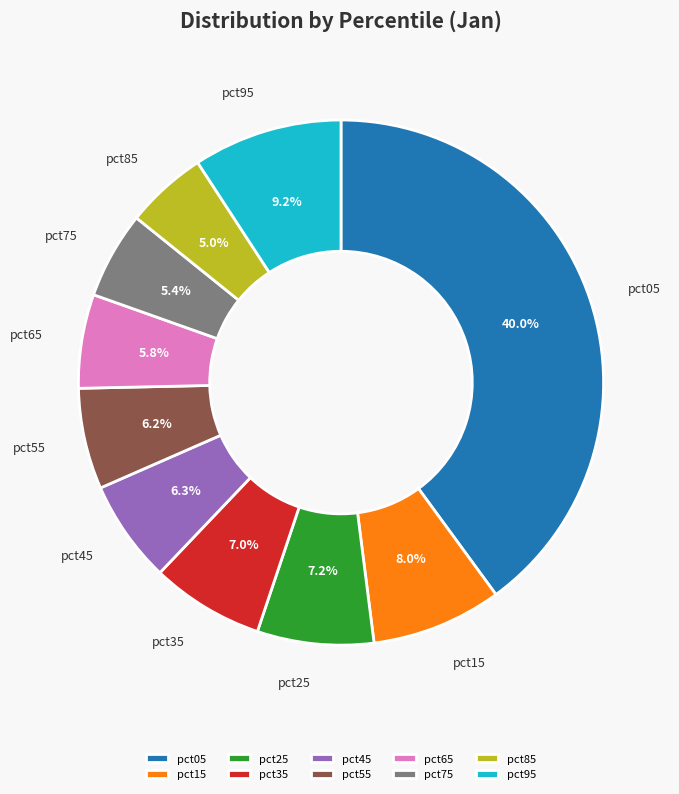

Is there a majority slice in this chart?

No